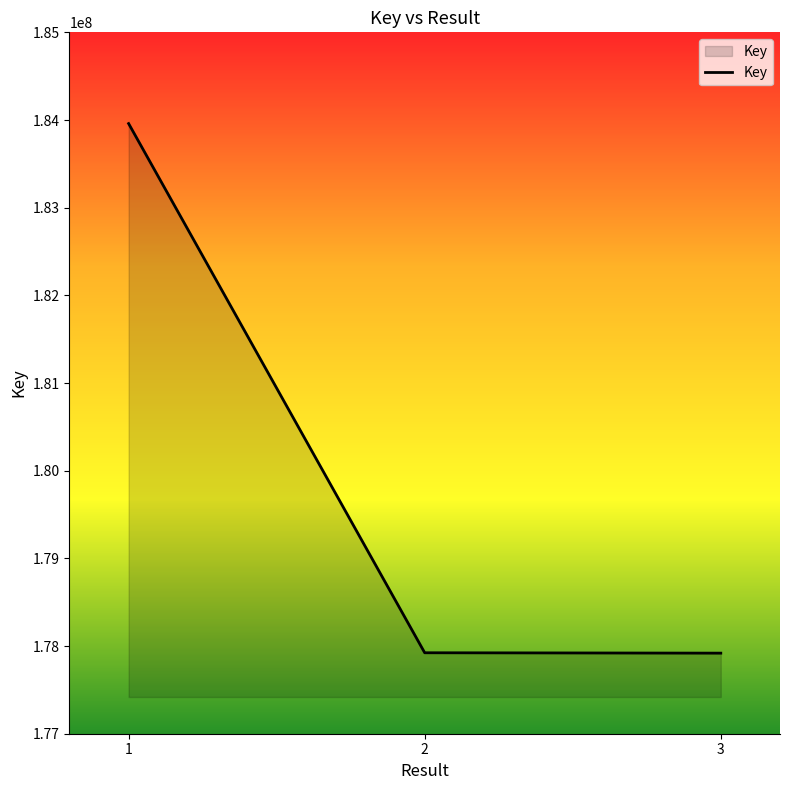

What is the smallest value displayed?

177919046